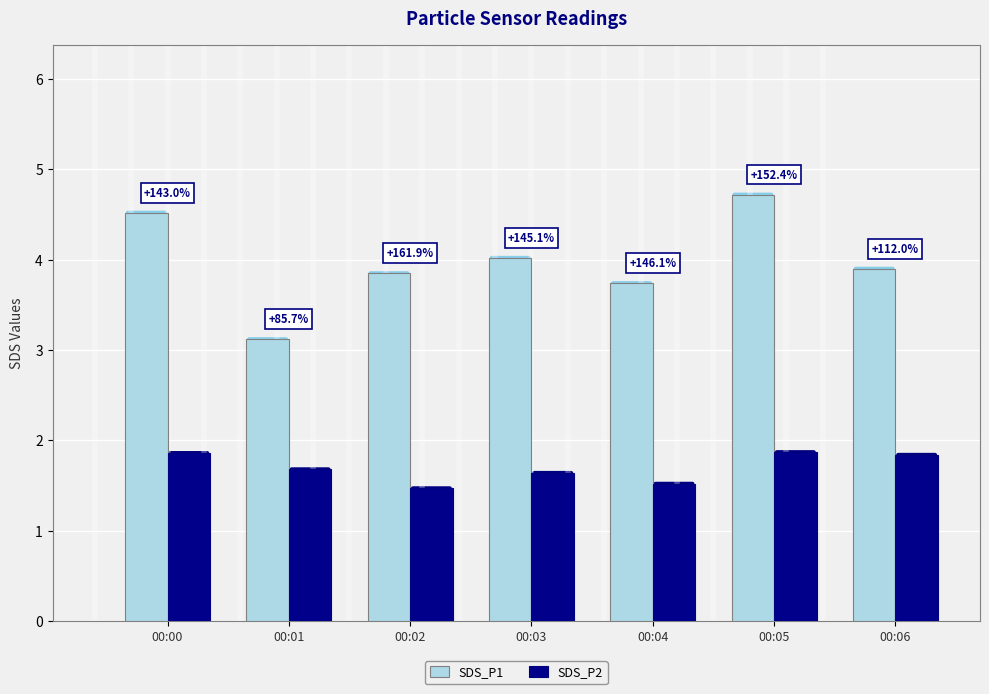

What are all the series names shown in the legend?

SDS_P1, SDS_P2